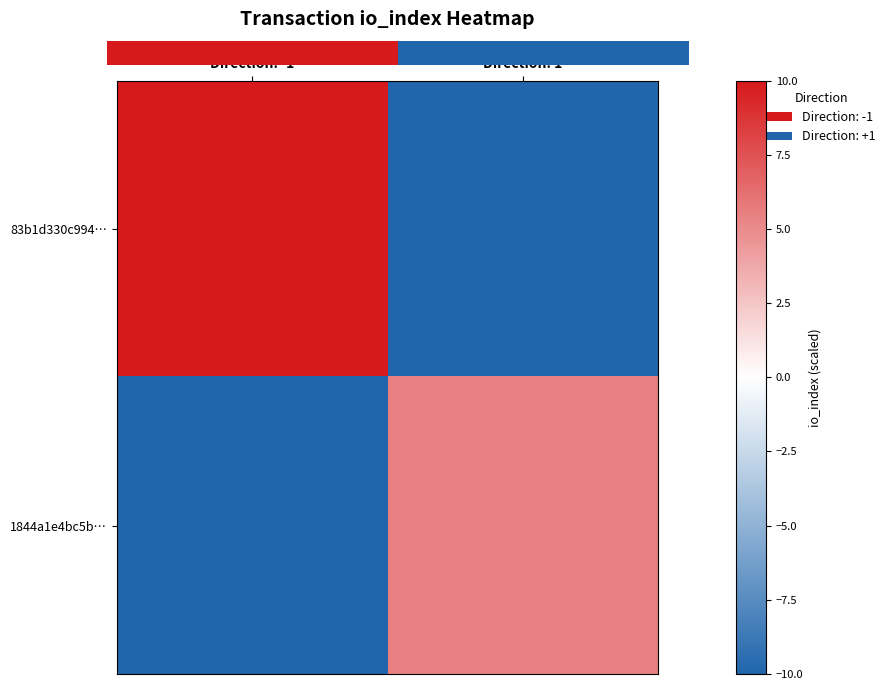

At how many categories does at least one series exceed -7?

2